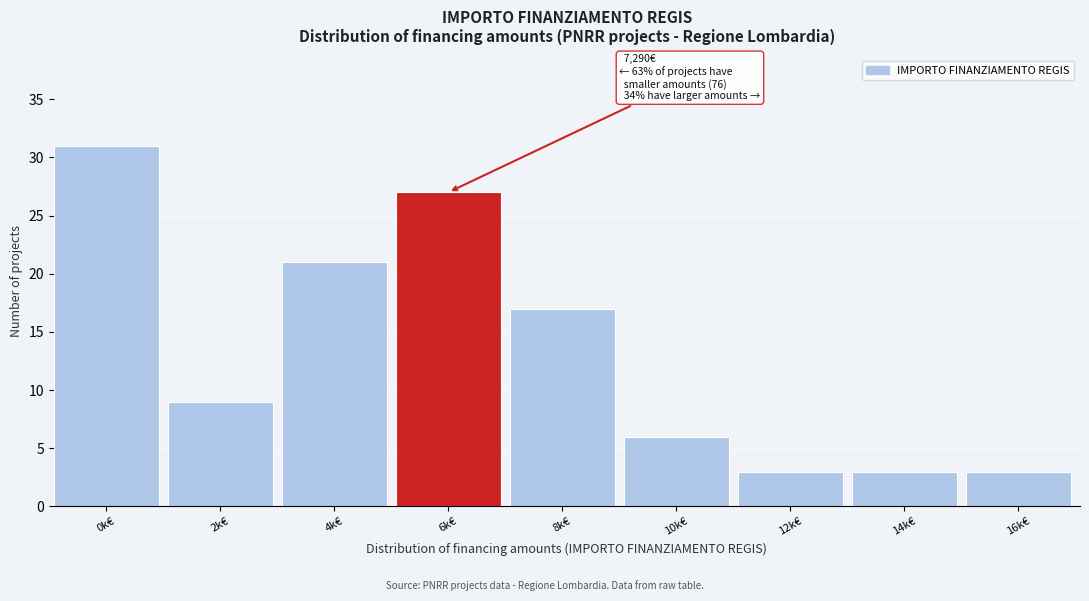

Reading right to left, what are all the values shown in this chart?

16k€=3	14k€=3	12k€=3	10k€=6	8k€=17	6k€=27	4k€=21	2k€=9	0k€=31